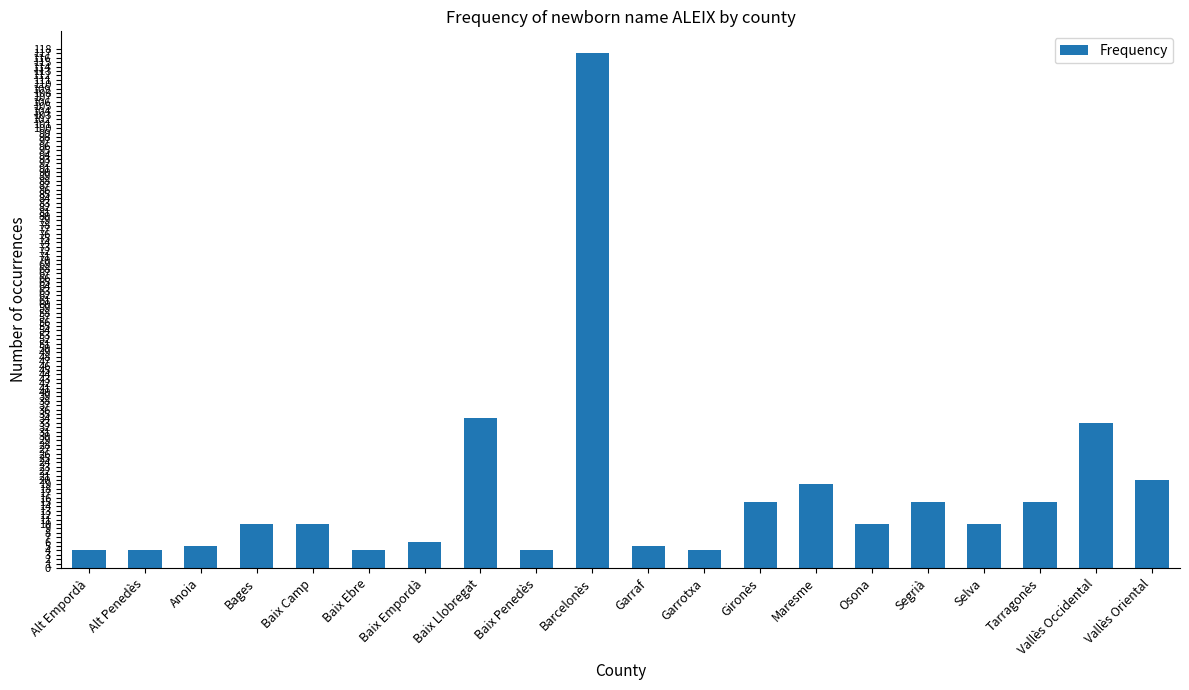

What is the sum of the values at Baix Penedès and Garrotxa?

8